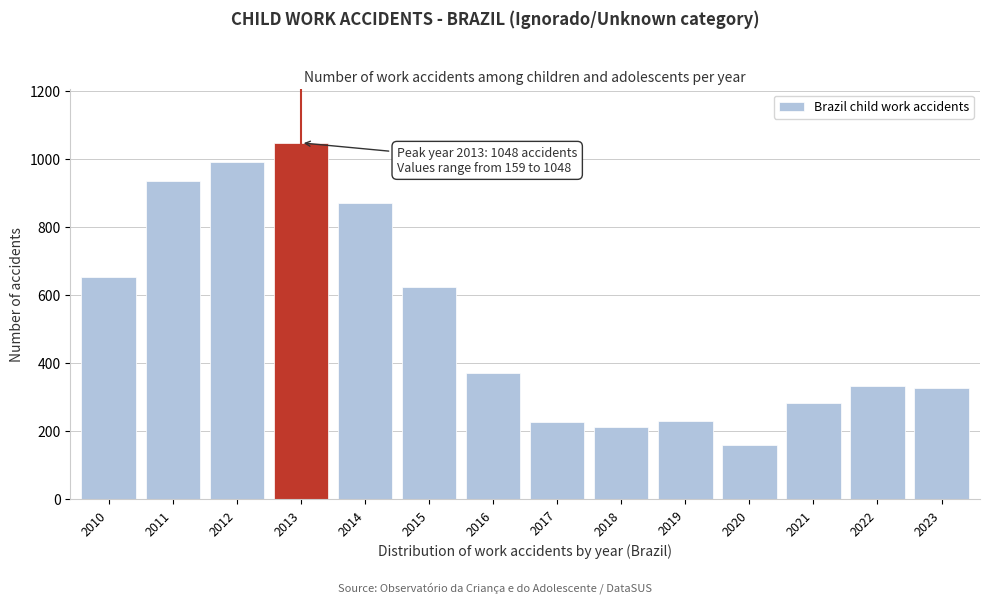

What is the change in value from 2015 to 2017?

-397